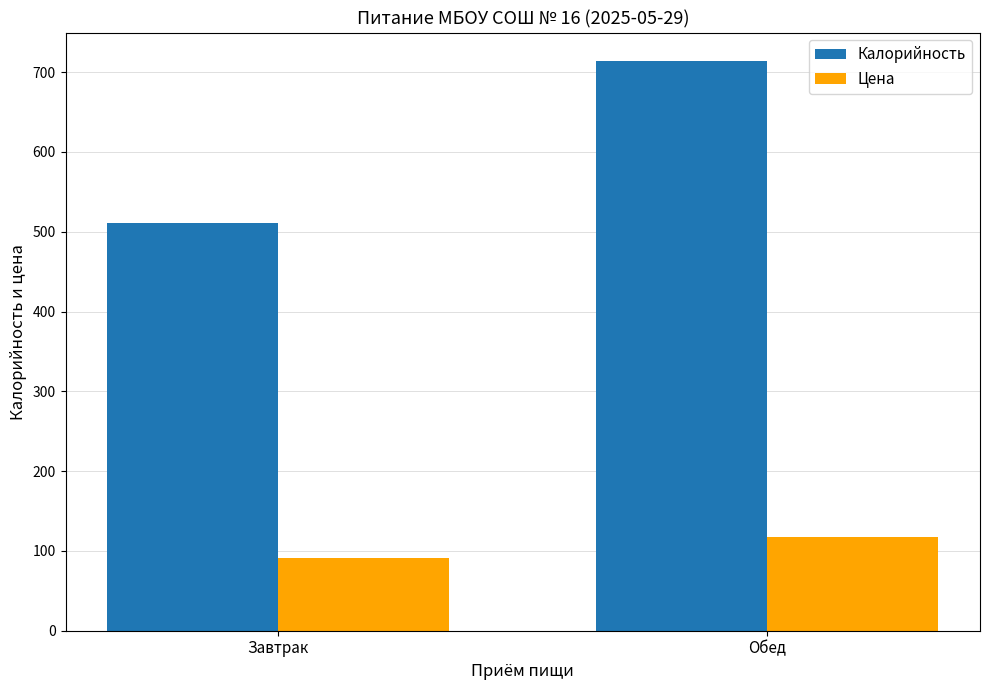

What are all the series names shown in the legend?

Калорийность, Цена